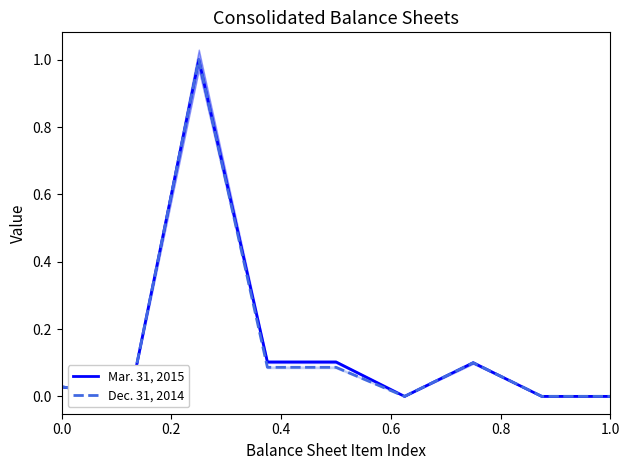

What is the maximum value shown in the chart?

1.0